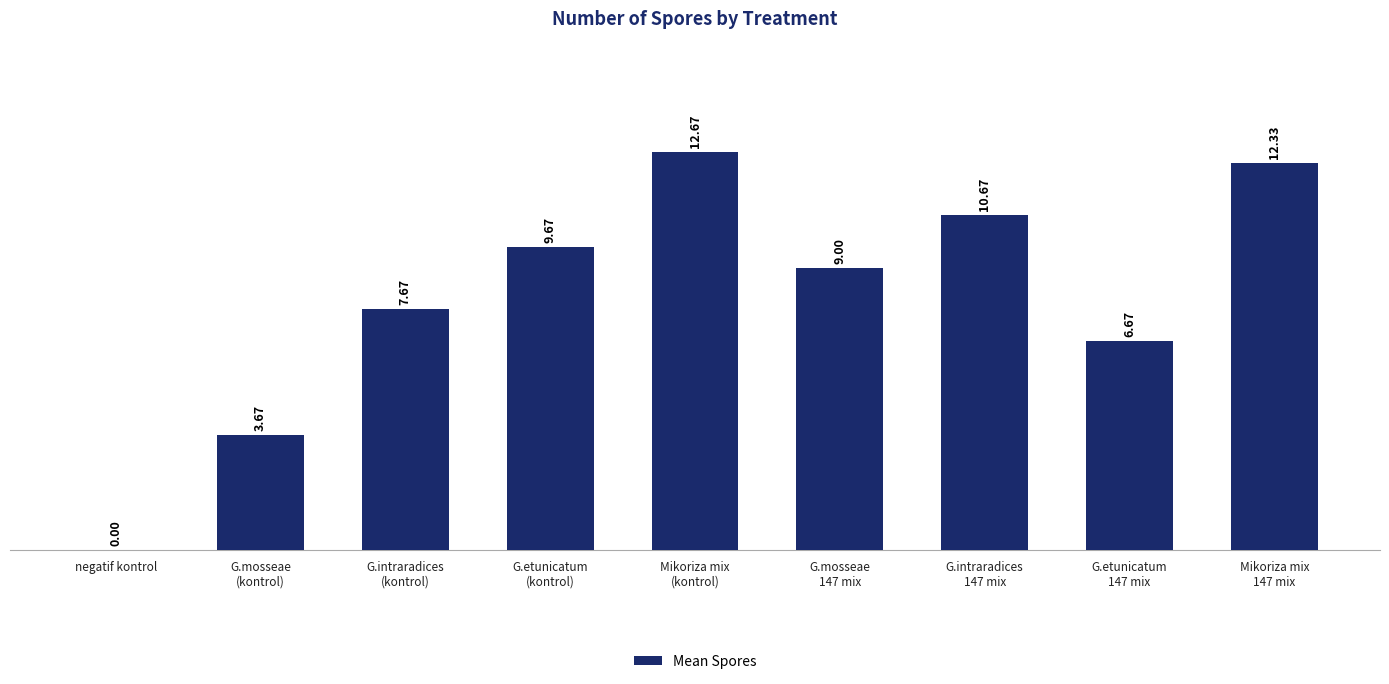

How many series are shown in this chart?

1